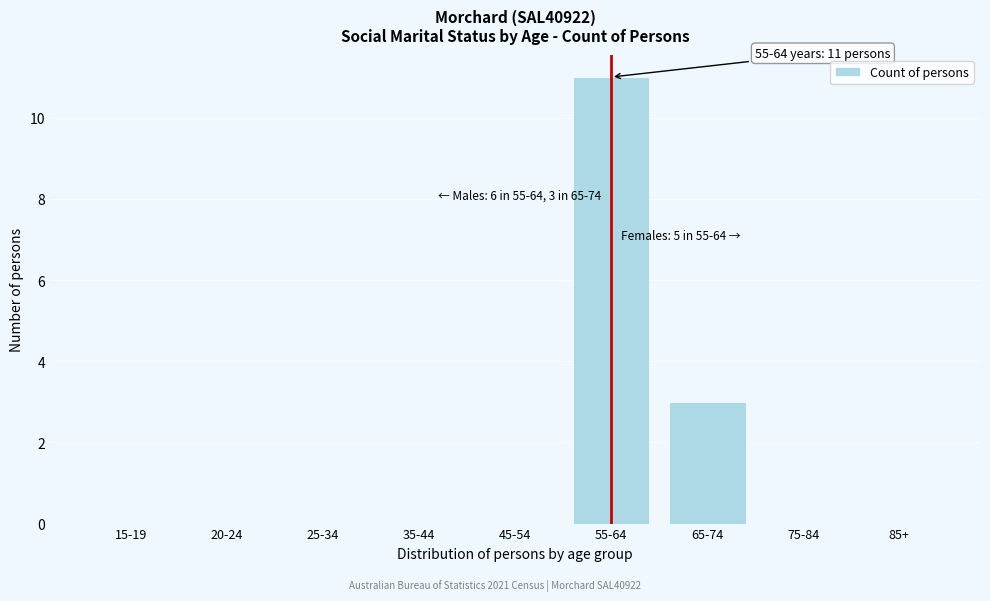

Reading left to right, extract all data points from this chart.

15-19=0	20-24=0	25-34=0	35-44=0	45-54=0	55-64=11	65-74=3	75-84=0	85+=0